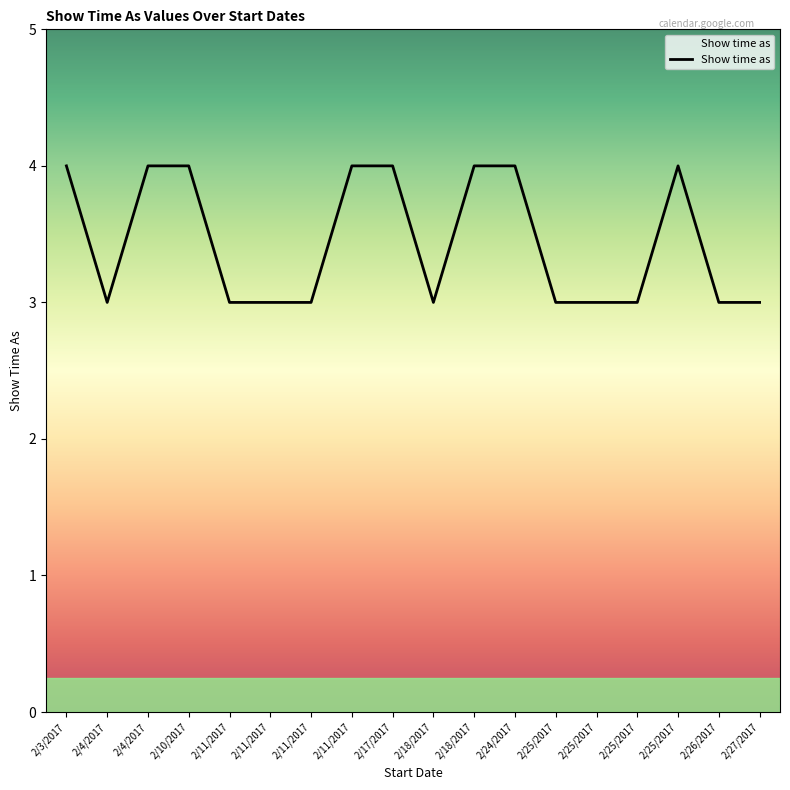

What is the ratio of the value at 2/4/2017 to the value at 2/26/2017?

1.0